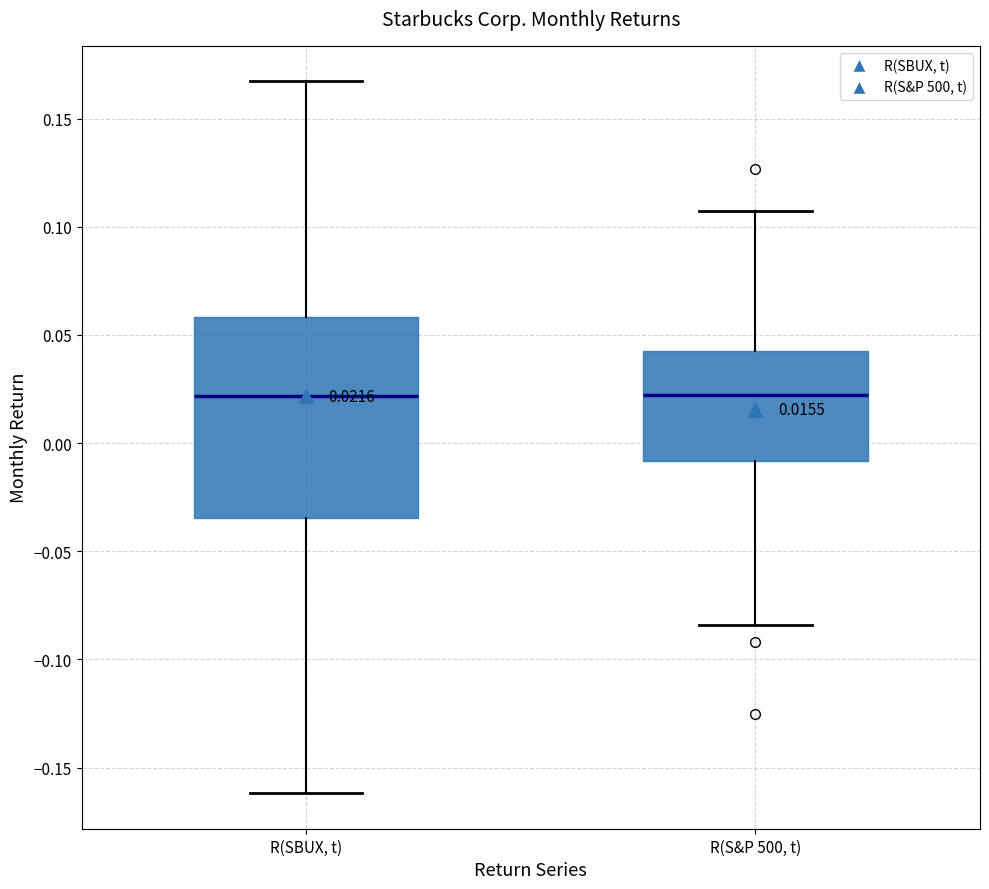

Comparing the boxes themselves (not the whiskers), which one is the tallest?

R(SBUX, t)